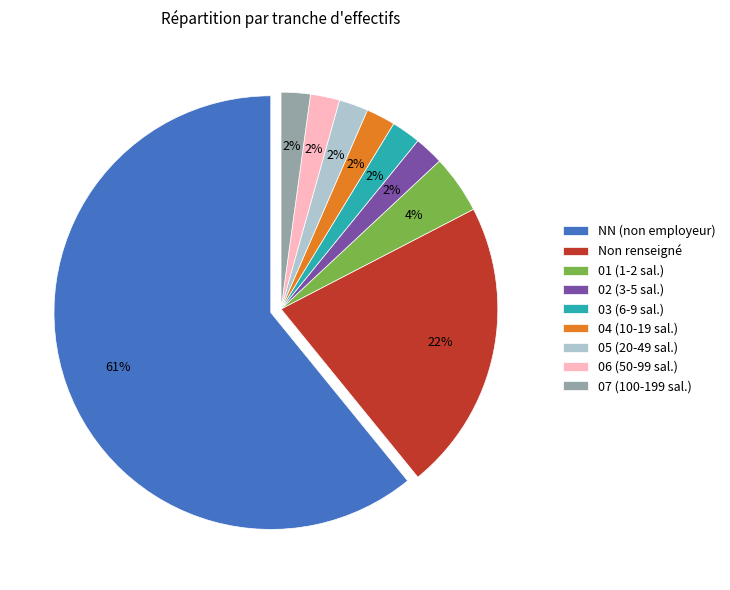

Do 07 (100-199 sal.) and 06 (50-99 sal.) together represent more than half of the pie?

No